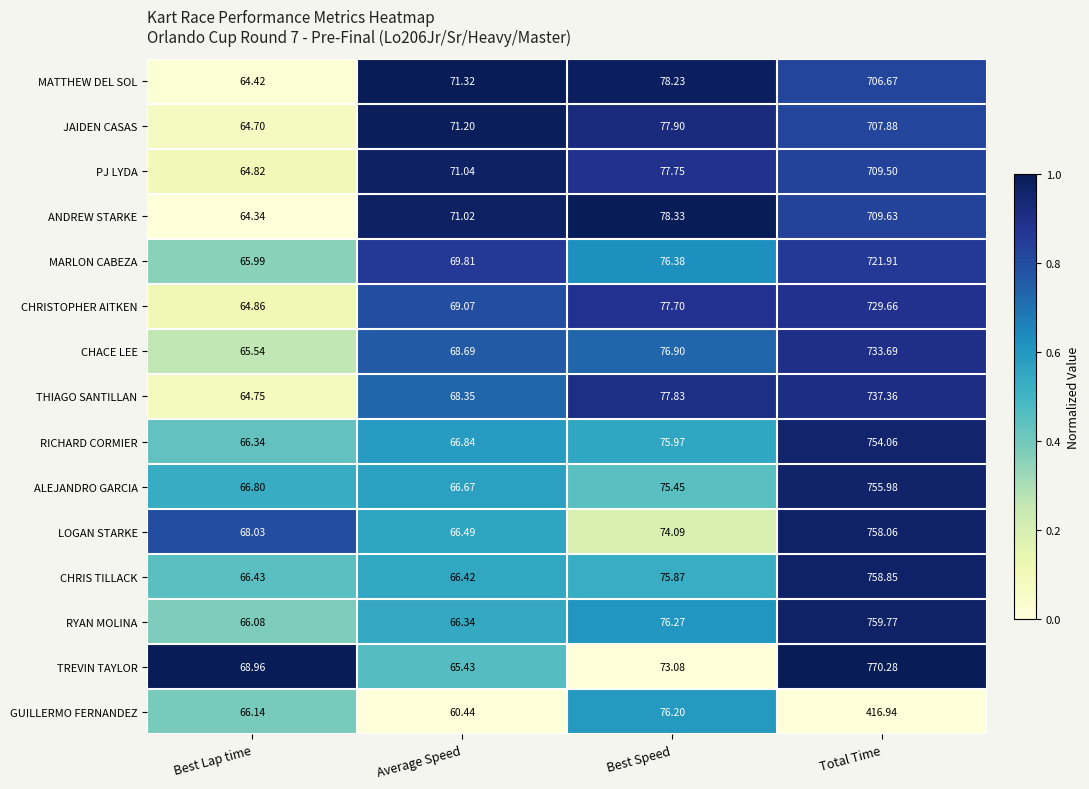

What is the greatest value displayed?

770.3